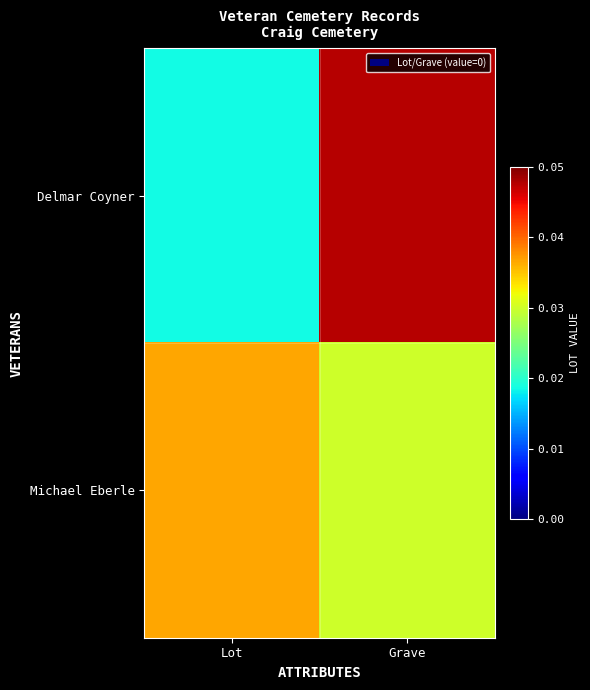

Which series has the largest total across all categories?

Michael Eberle